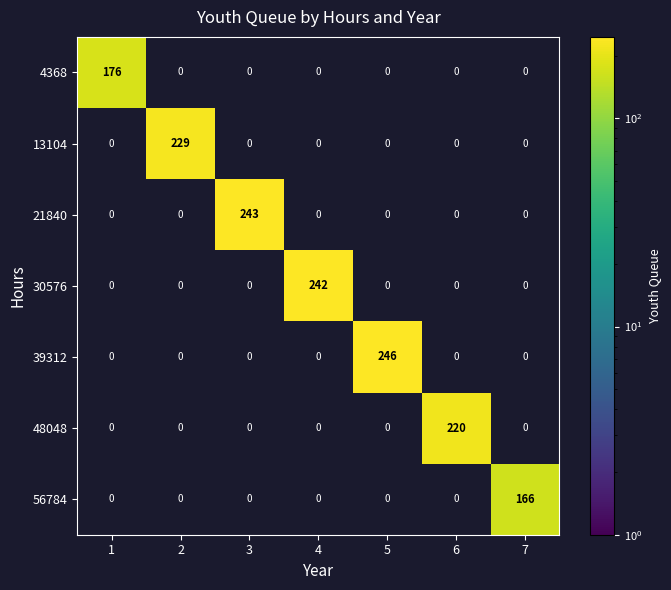

The 56784 series shows 51 at 1. True or false?

False